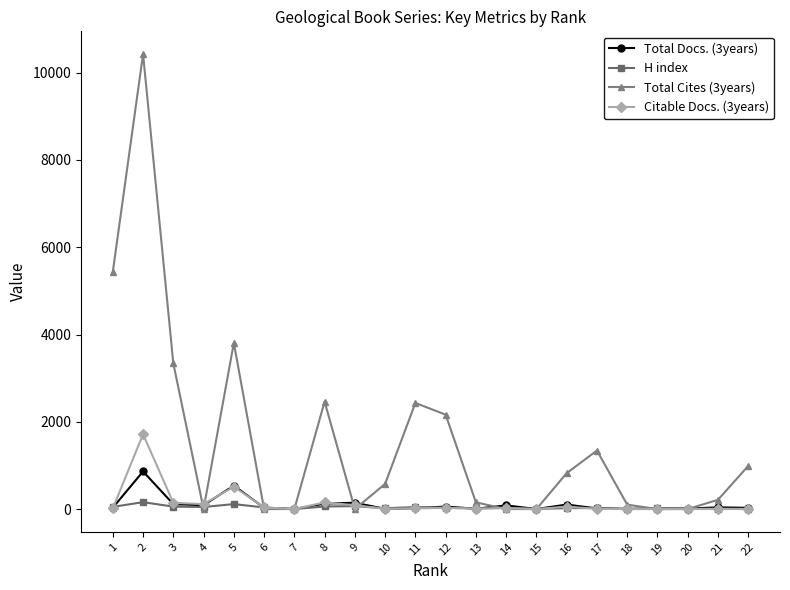

Where is the first local maximum for Total Docs. (3years)?

2